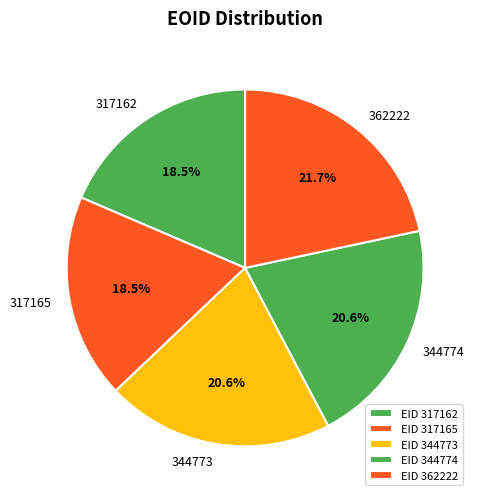

Count the number of slices in the pie.

5